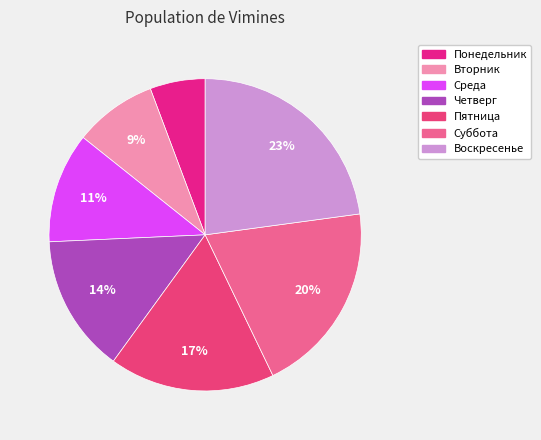

Which category has the biggest portion of the pie?

Воскресенье